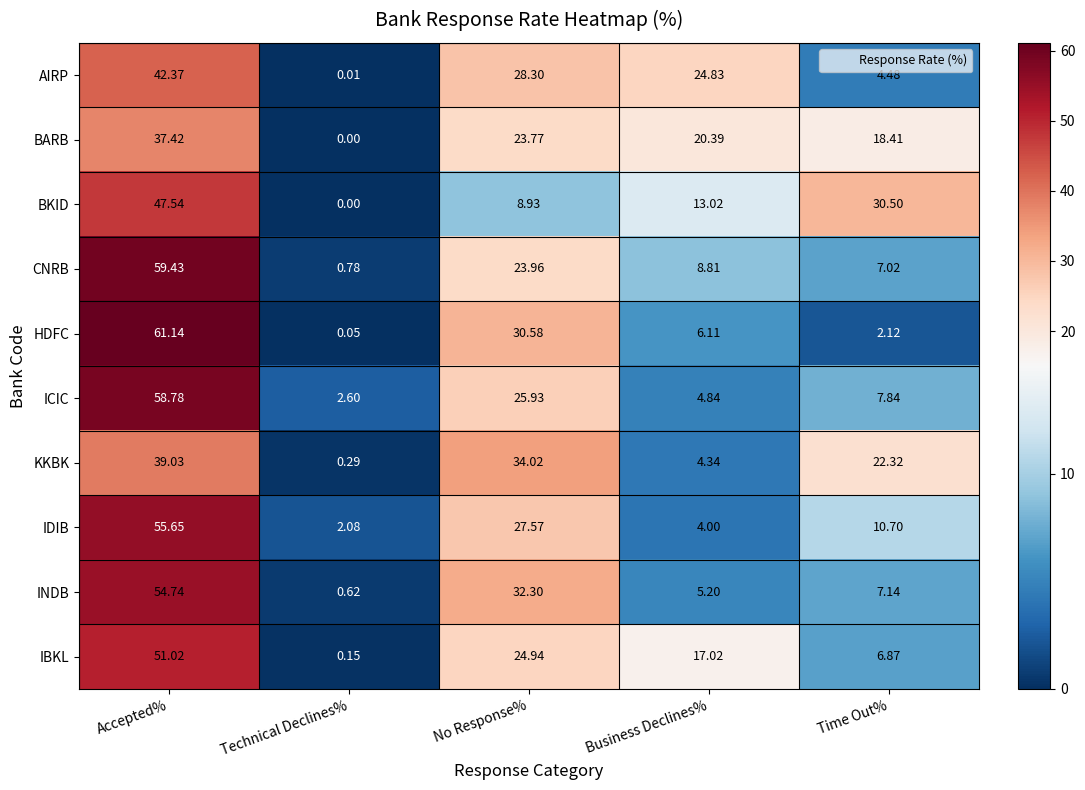

At which category is the sum across all series the highest?

Accepted%